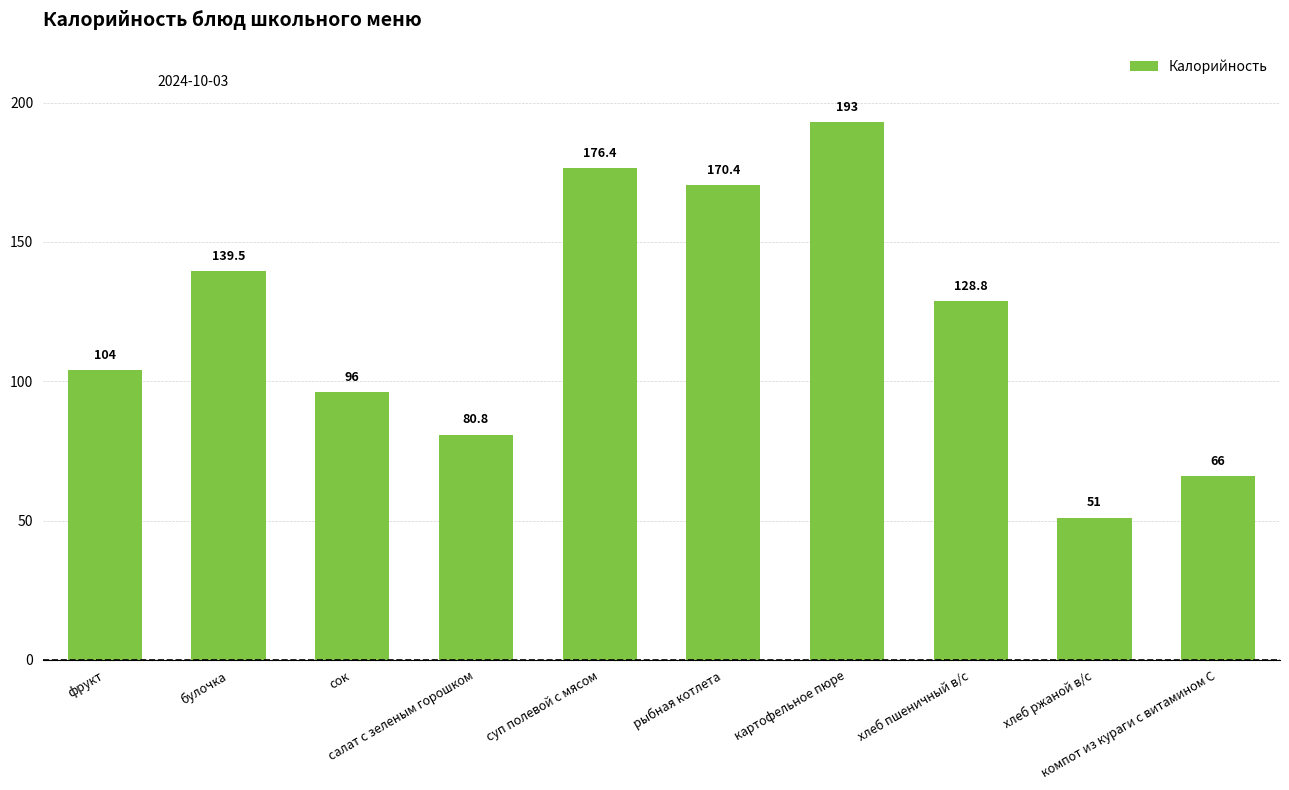

Reading left to right, list all the values displayed in this chart.

фрукт=104.0	булочка=139.5	сок=96.0	салат с зеленым горошком=80.8	суп полевой с мясом=176.4	рыбная котлета=170.4	картофельное пюре=193.0	хлеб пшеничный в/с=128.8	хлеб ржаной в/с=51.0	компот из кураги с витамином С=66.0